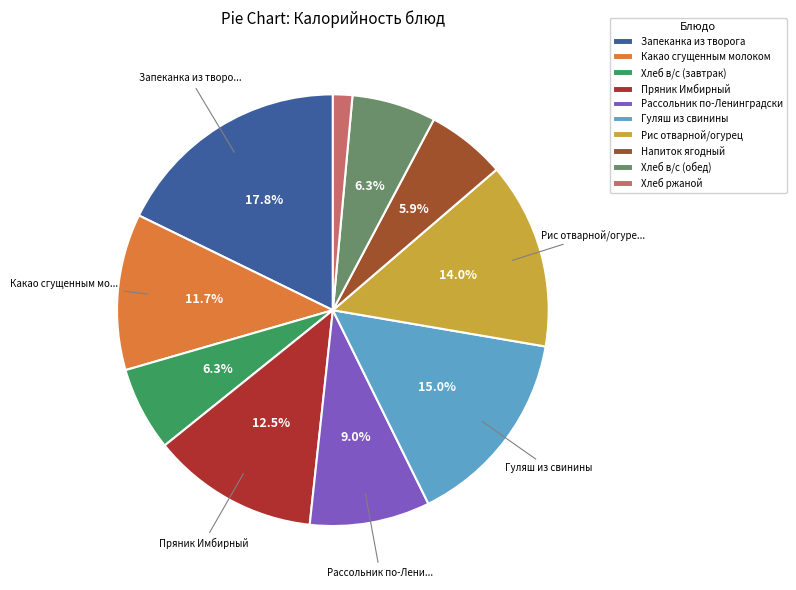

Is there a majority slice in this chart?

No